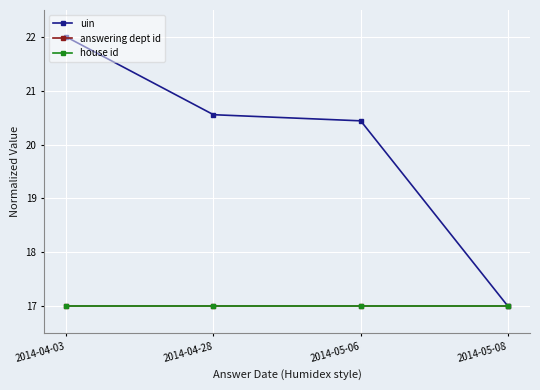

Is this an area chart (filled region under the line)?

No